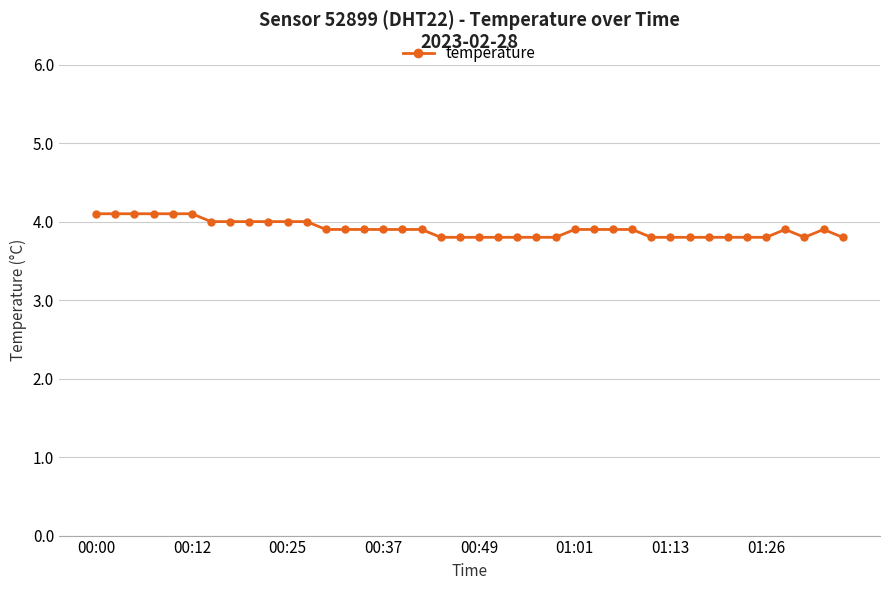

How many lines are shown in the chart?

1